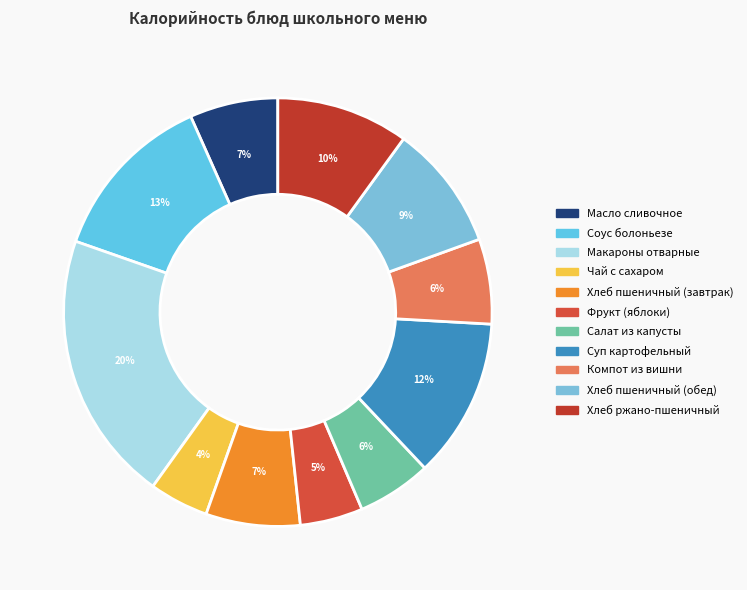

How many slices are in this pie chart?

11